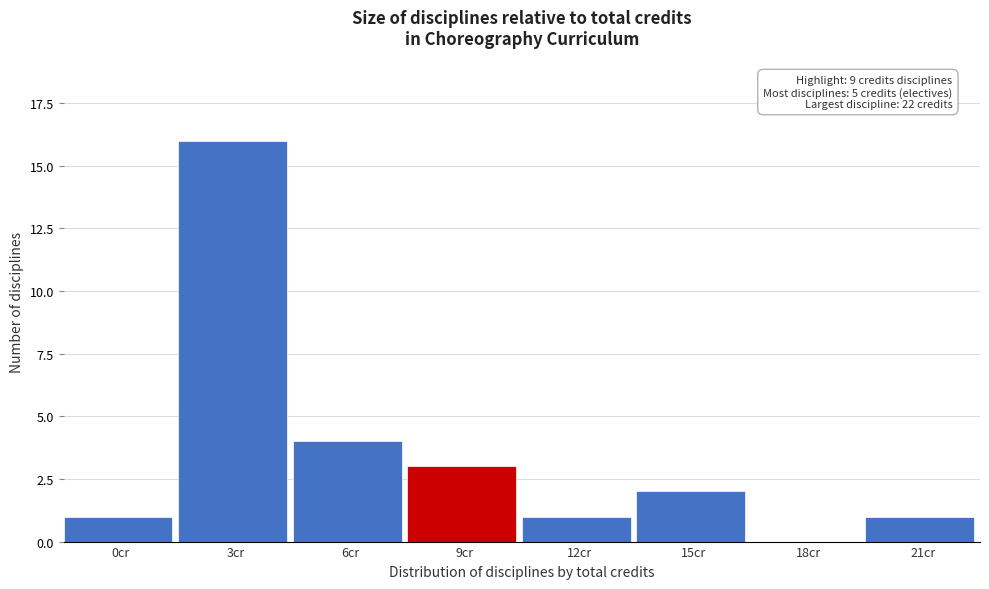

Reading left to right, extract all data points from this chart.

0cr=1	3cr=16	6cr=4	9cr=3	12cr=1	15cr=2	18cr=0	21cr=1